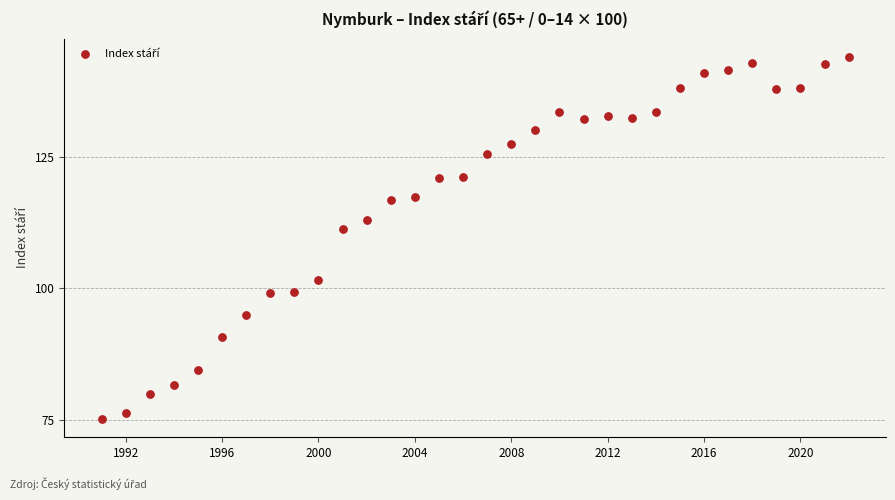

What Y value in the scatter plot is closest to 109?

111.2